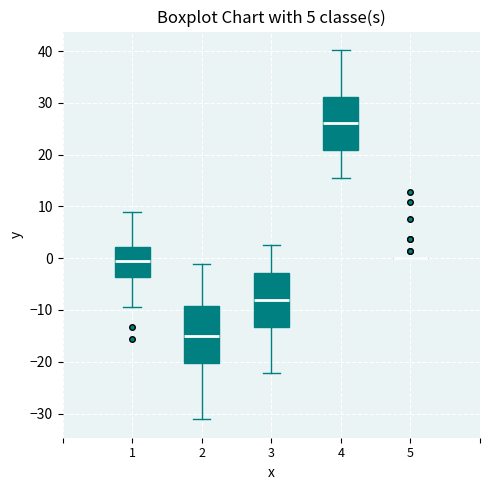

Reading left to right, transcribe this box plot: for each box, give where its median line is, the range the box spans, and where its two whiskers end, as read against the y-axis. The values are not printed on the chart, so give them approximately, as read against the axis.

1: median -1, box -4 to 2, whiskers -9 to 9
2: median -15, box -20 to -9, whiskers -31 to -1
3: median -8, box -13 to -3, whiskers -22 to 3
4: median 26, box 21 to 31, whiskers 16 to 40
5: box collapsed to a line at 0, whiskers 0 to 0